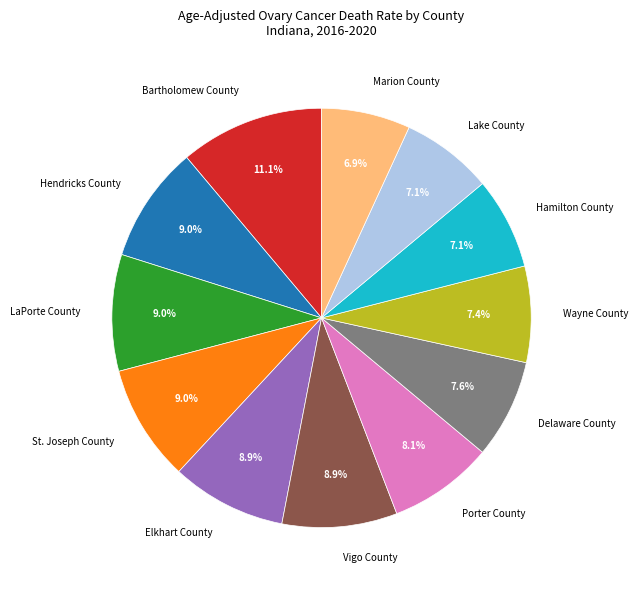

What percentage is the LaPorte County slice, to the nearest percent?

9%